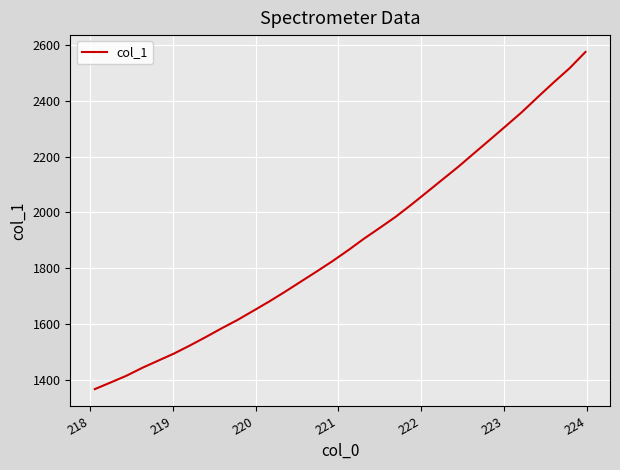

What is the minimum value shown in the chart?

1365.5